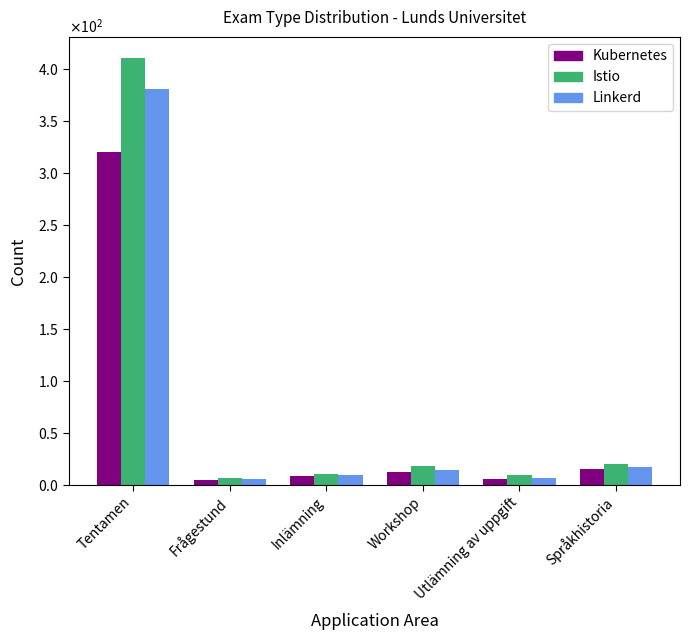

Reading left to right, list all the values displayed in this chart.

Kubernetes: 320	5	8	12	6	15
Istio: 410	7	10	18	9	20
Linkerd: 380	6	9	14	7	17